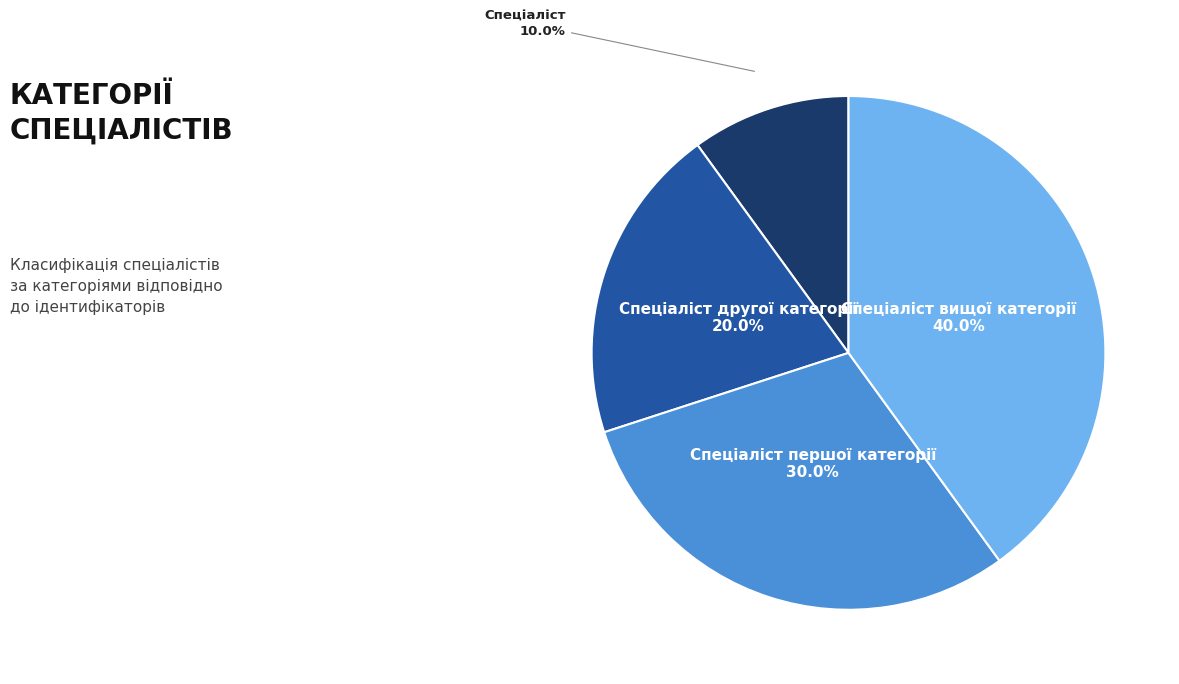

Does any single category account for the majority?

No